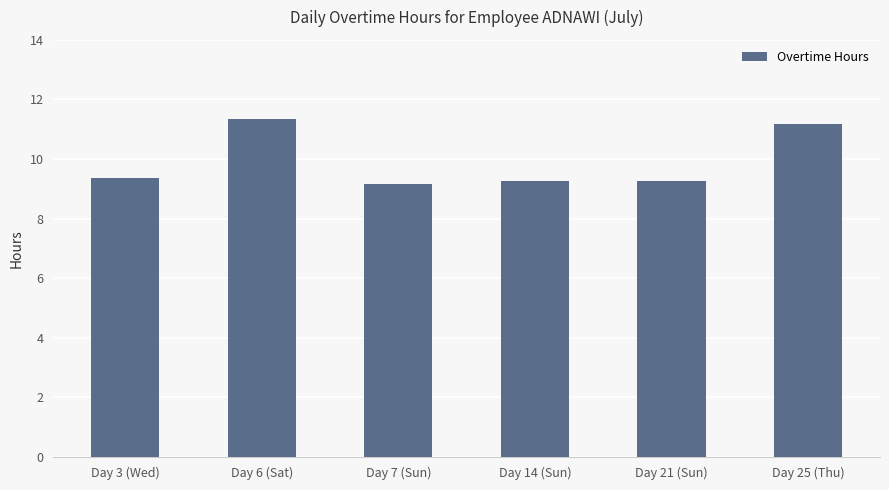

What is the smallest value displayed?

9.2